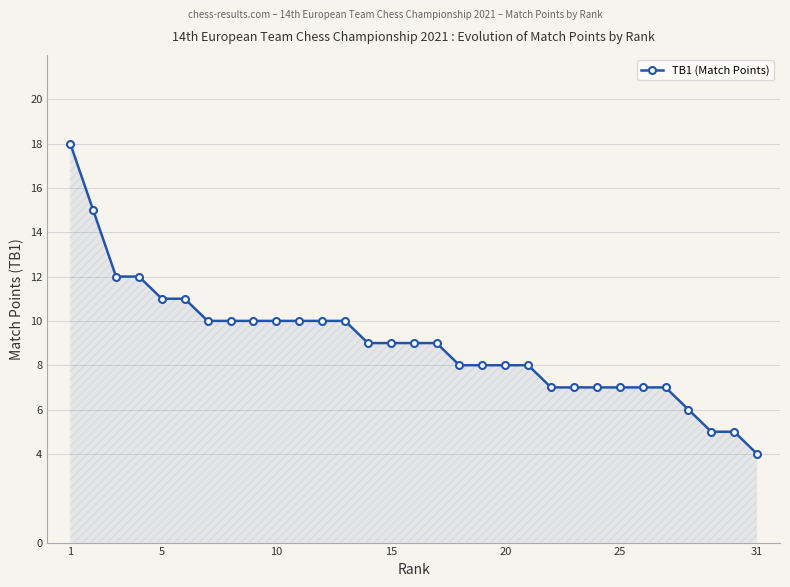

Does the chart display data point markers on the line(s)?

Yes